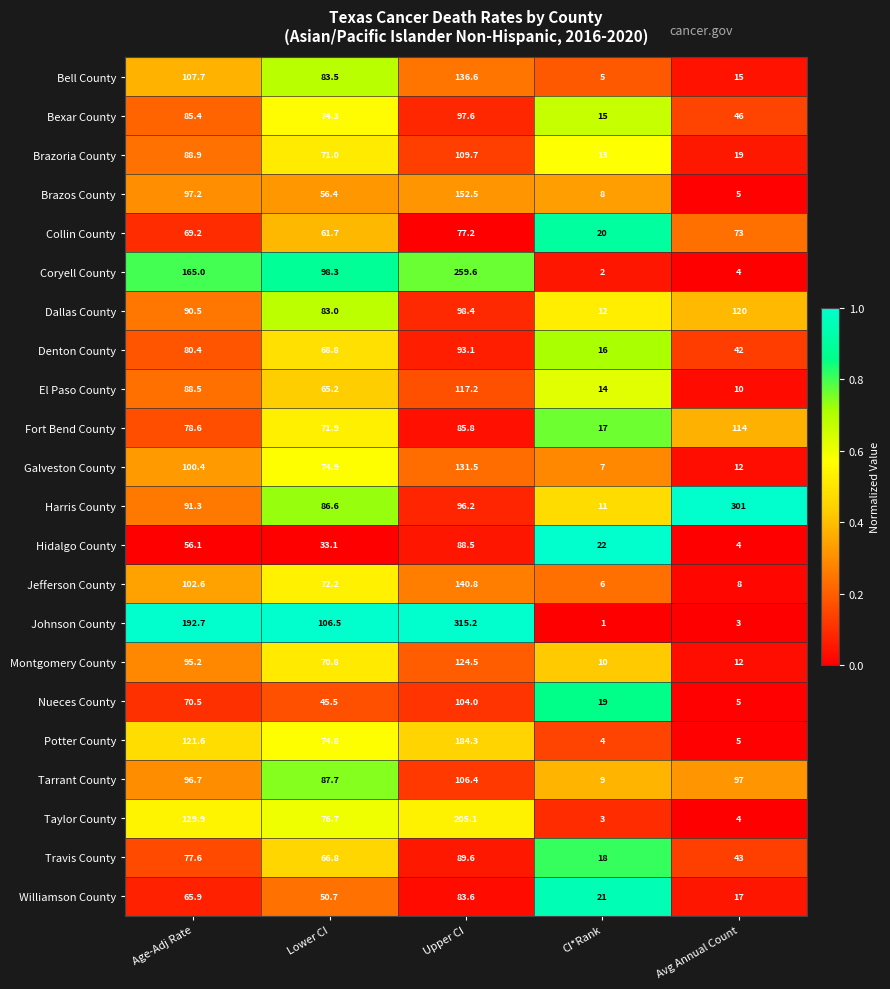

Which series has the largest total across all categories?

Johnson County